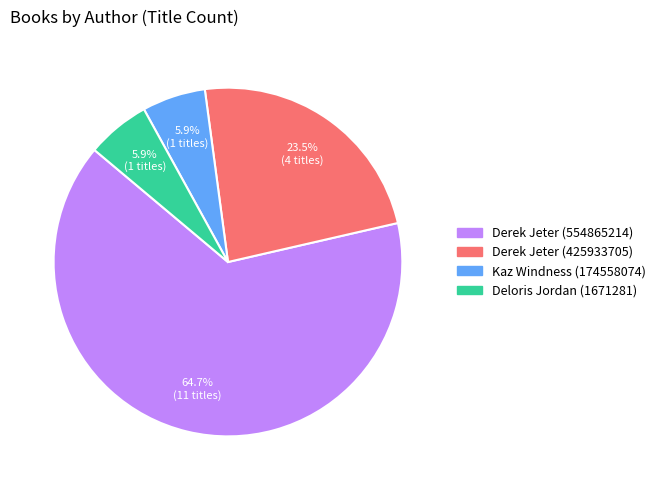

Is there any slice that represents more than half of the pie?

Yes